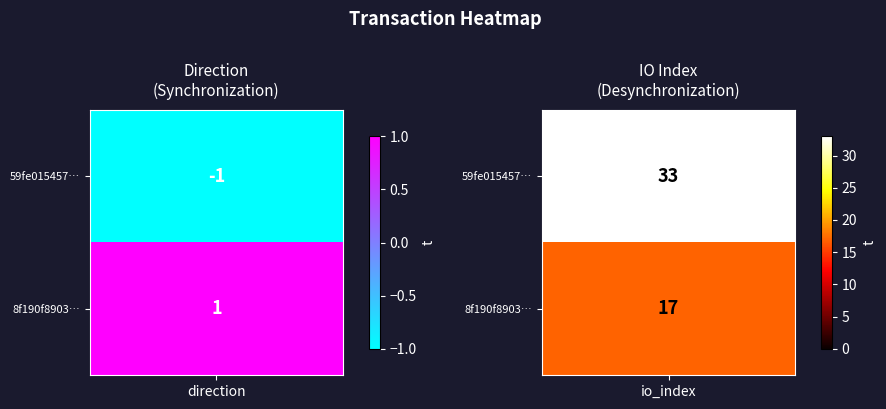

What is the difference between the 59fe015457bc5e5d58f75e1dc4b33a91c6e035a values at 0 and 1?

34